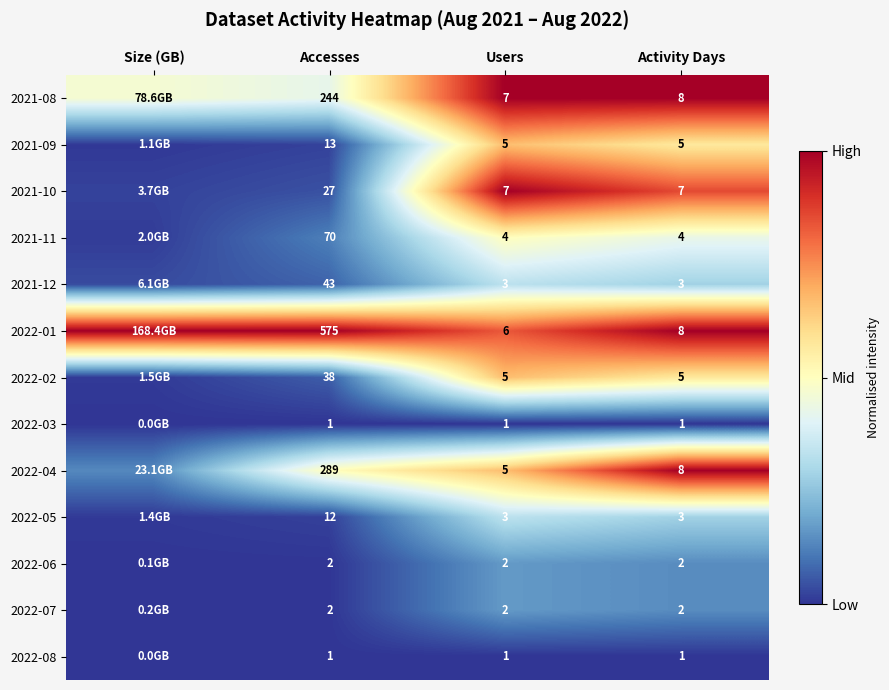

Is it true that 2022-05 equals 0.0 at Size (GB)?

False